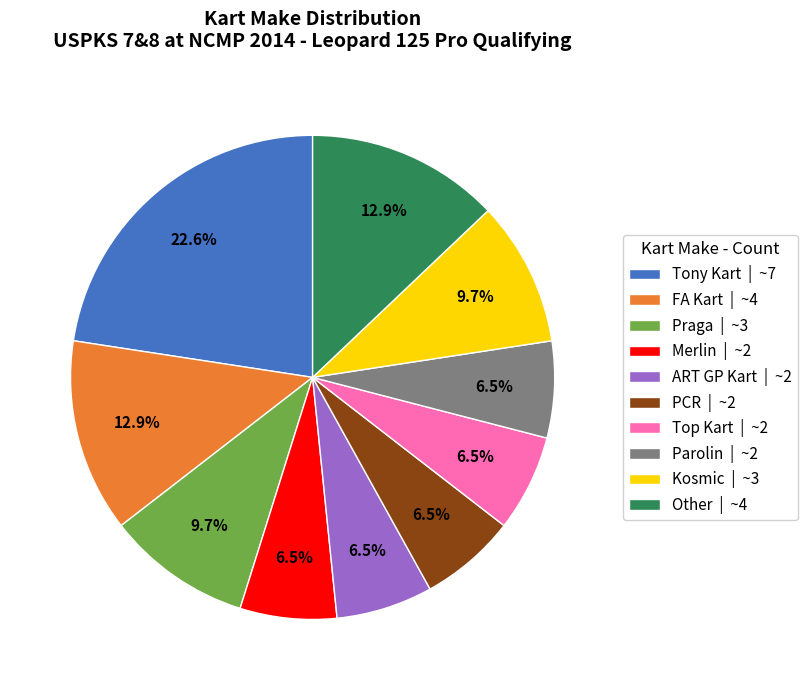

Approximately how many times larger is the value at PCR | ~2 compared to Parolin | ~2?

1.0